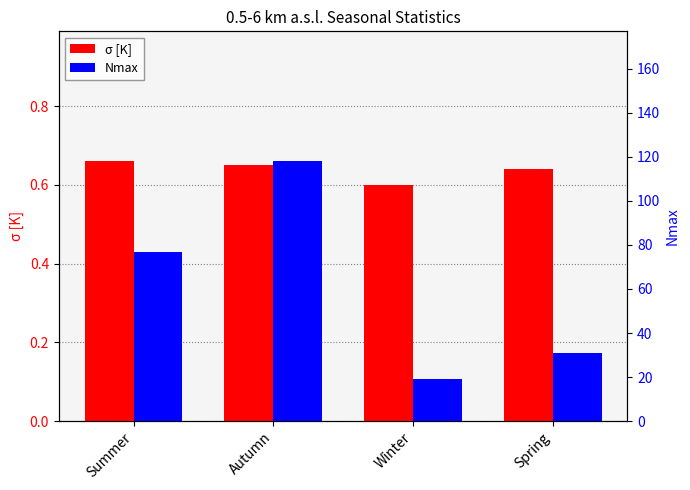

What is the sum of all Nmax values?

245.0